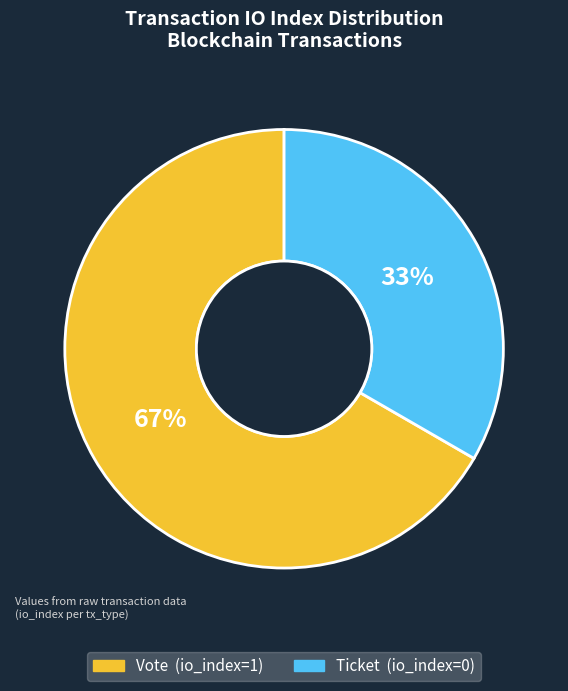

What is the ratio of the value at Ticket (io_index=0) to the value at Vote (io_index=1)?

0.5